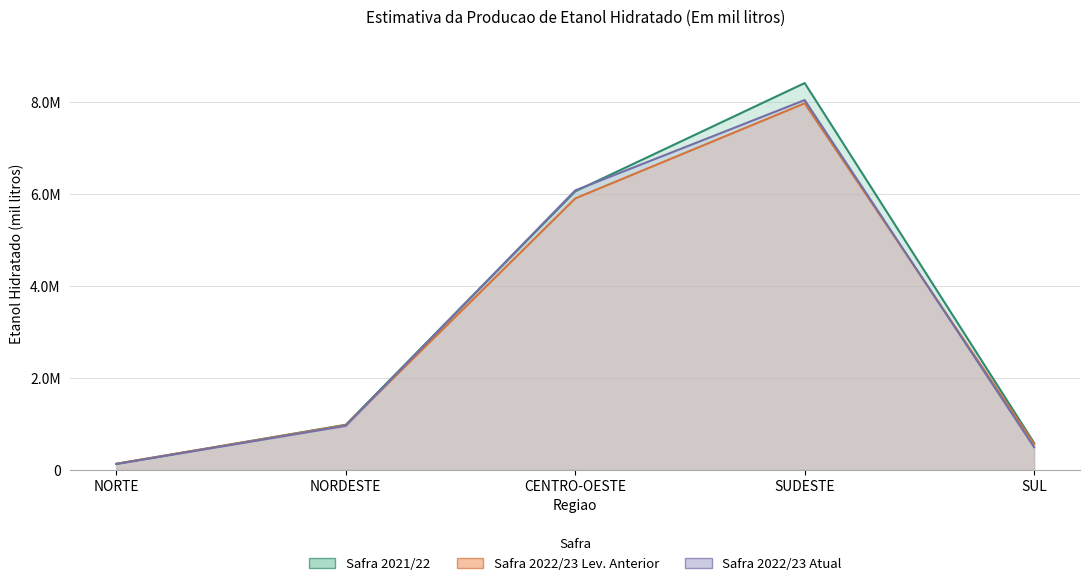

What is the average value of the Safra 2022/23 Atual series?

3143744.2